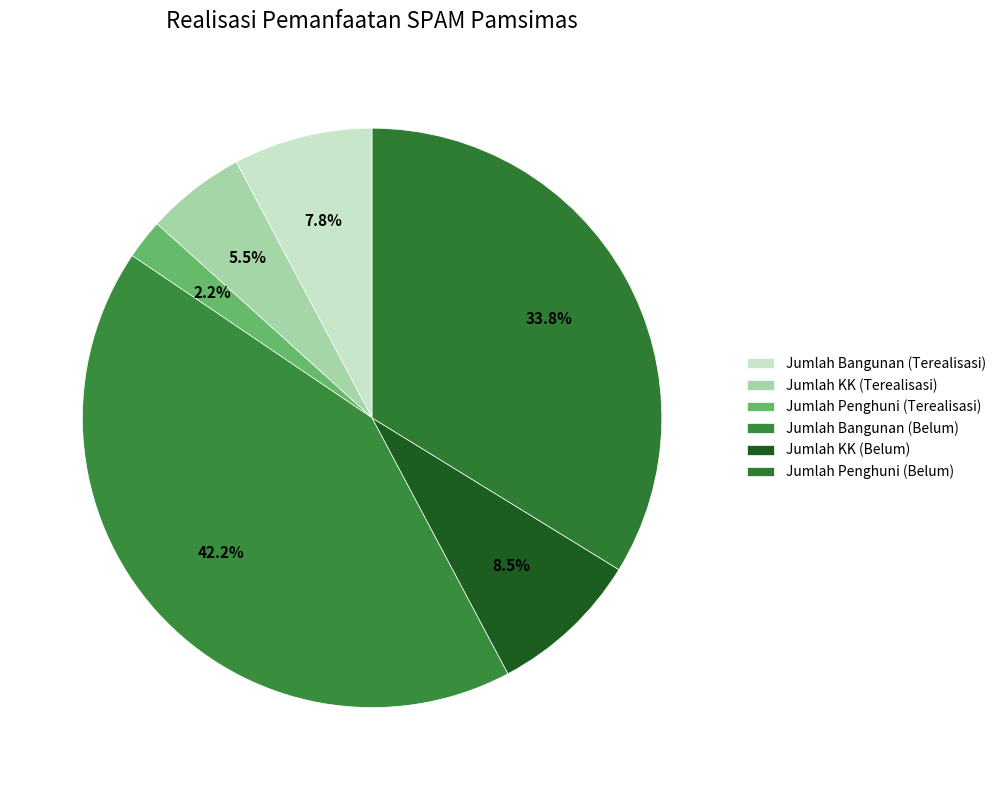

Is there a majority slice in this chart?

No